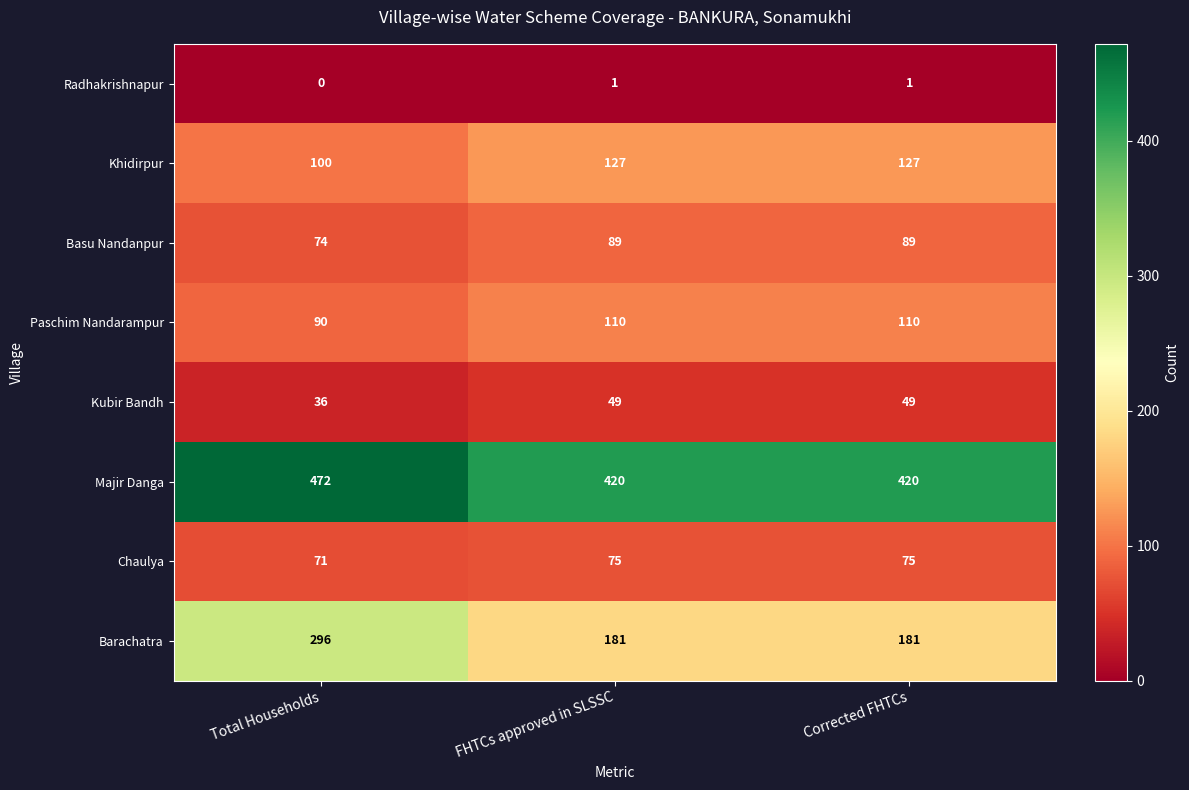

How many Radhakrishnapur values are between 0 and 1?

3